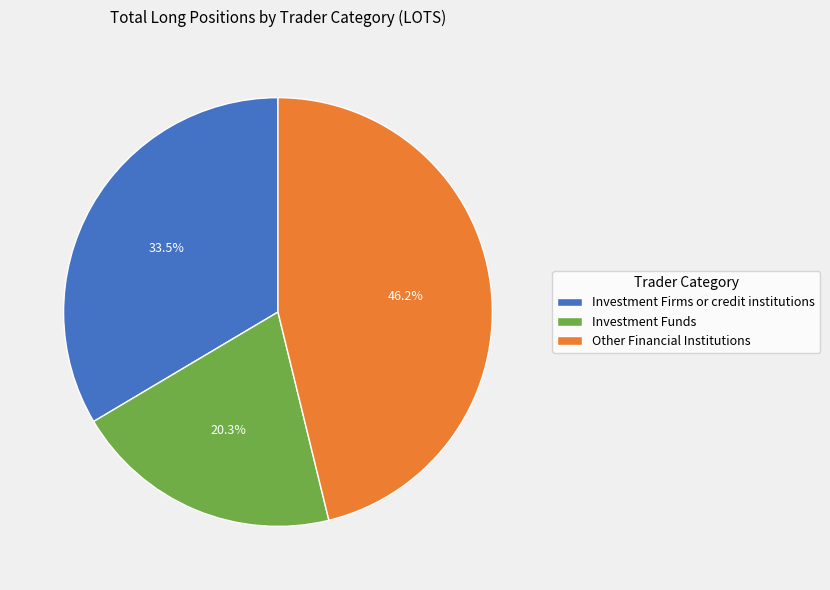

To the nearest percent, what percentage of the pie is Investment Funds?

20%